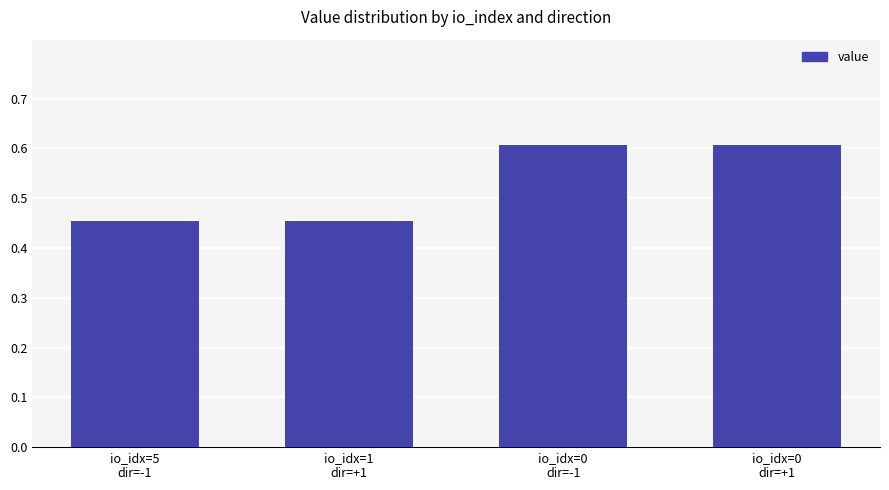

True or false: the data shows 0.6 at io_idx=5
dir=-1.

False